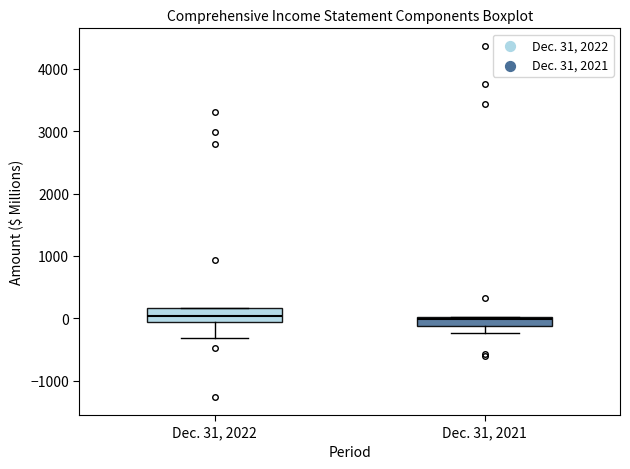

Where is the upper edge of the box for Dec. 31, 2022 on the y-axis? The values are not printed on the chart, so give them approximately, as read against the axis.

200